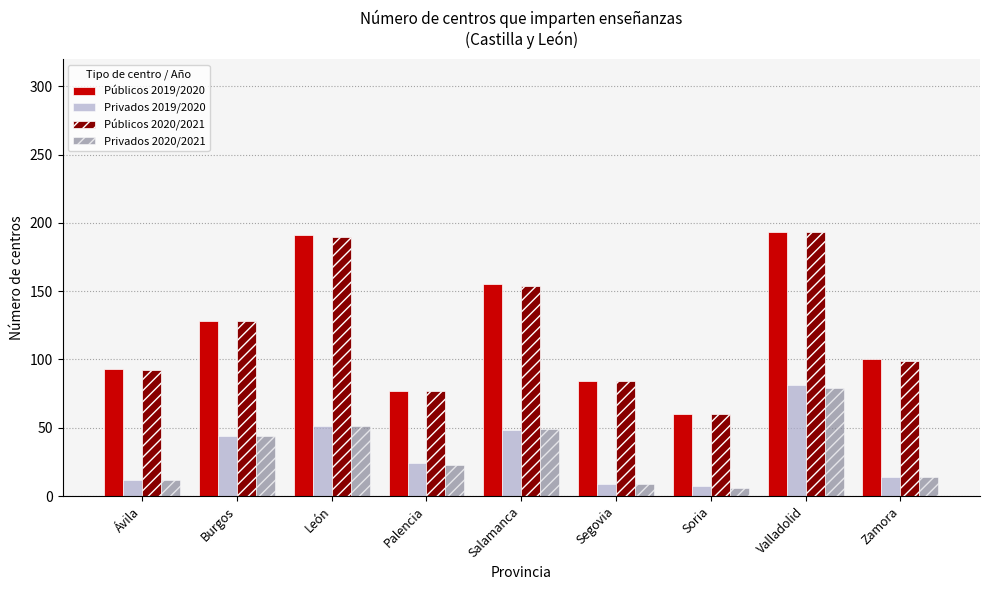

At which category is the sum across all series the highest?

Valladolid